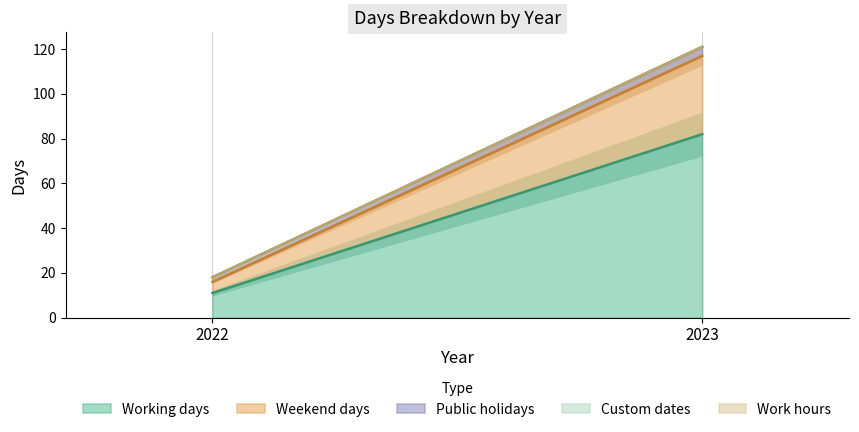

Which series has the widest spread of values?

Working days